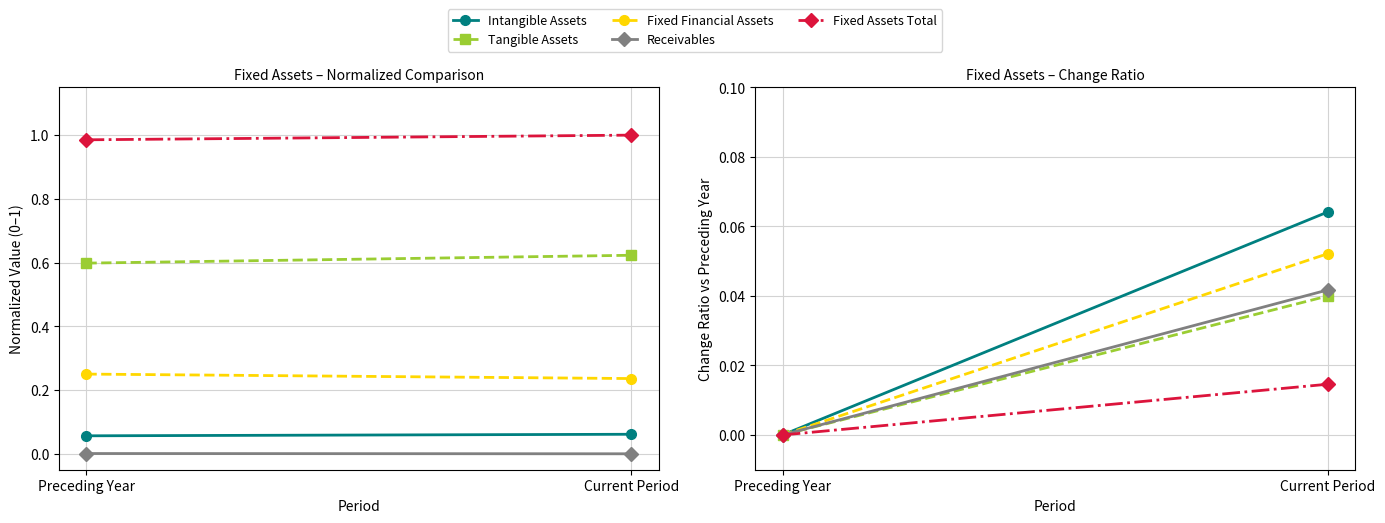

The Fixed Assets Total series shows 0.0 at Preceding Year. True or false?

True